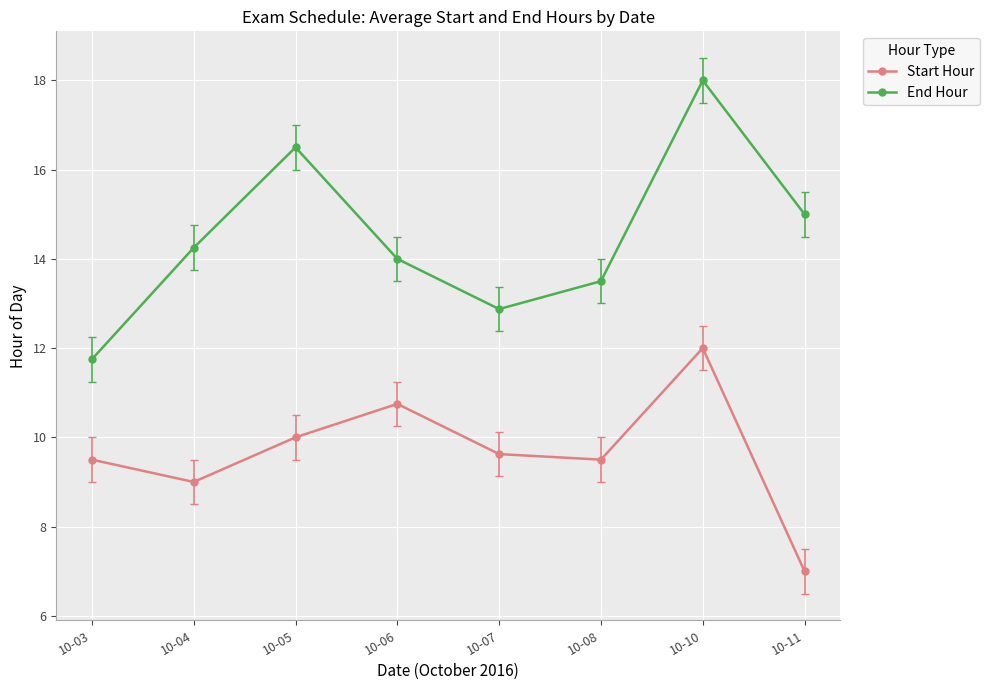

Which series has the widest spread of values?

End Hour